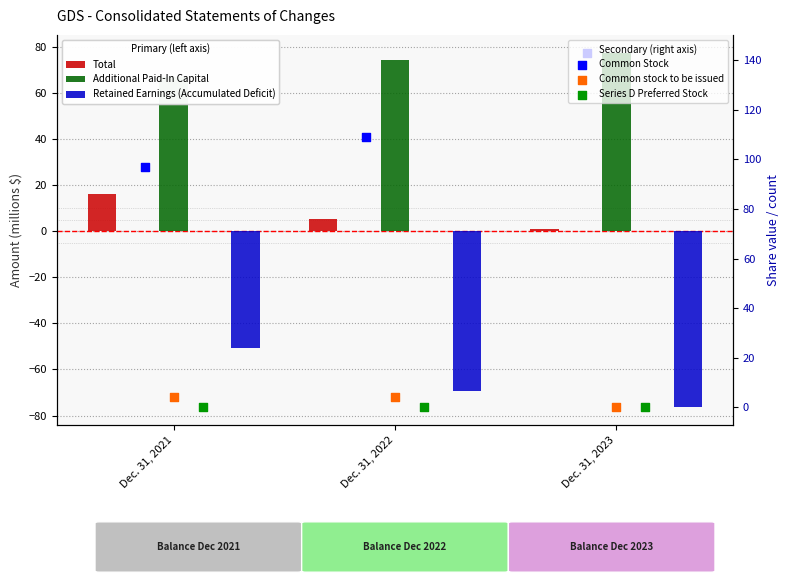

What are all the series names shown in the legend?

Total, Additional Paid-In Capital, Retained Earnings (Accumulated Deficit), Common Stock, Common stock to be issued, Series D Preferred Stock